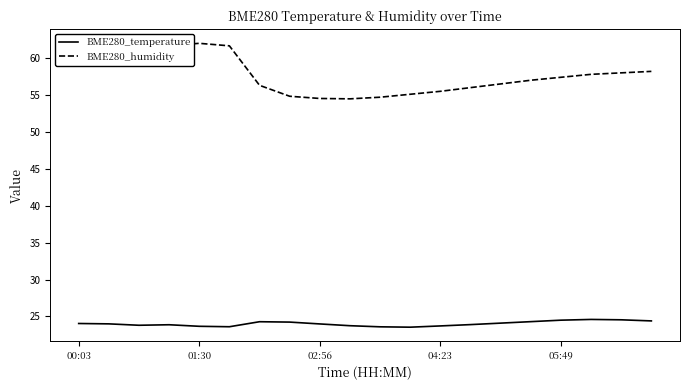

List the series in order of their peak value, highest first.

BME280_humidity, BME280_temperature